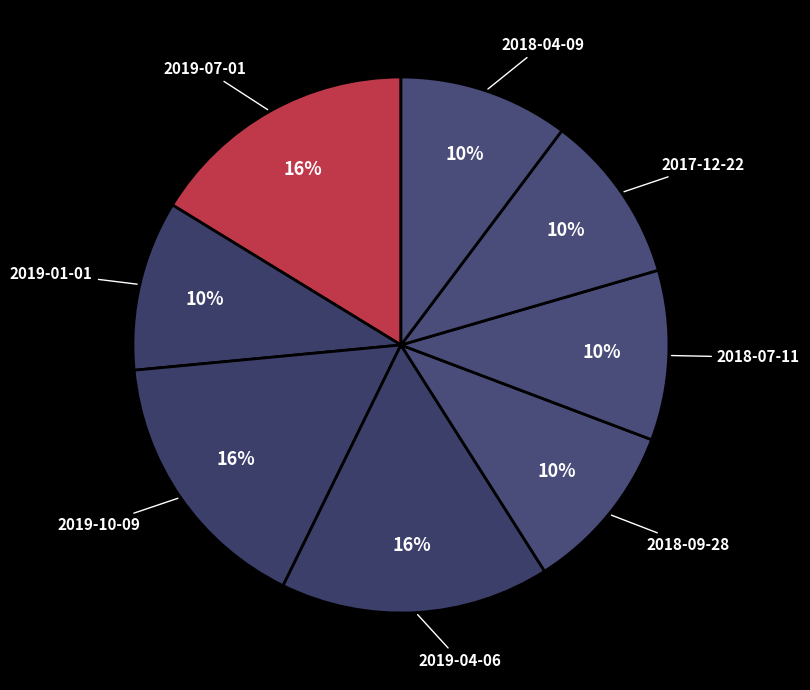

Is there any slice that represents more than half of the pie?

No